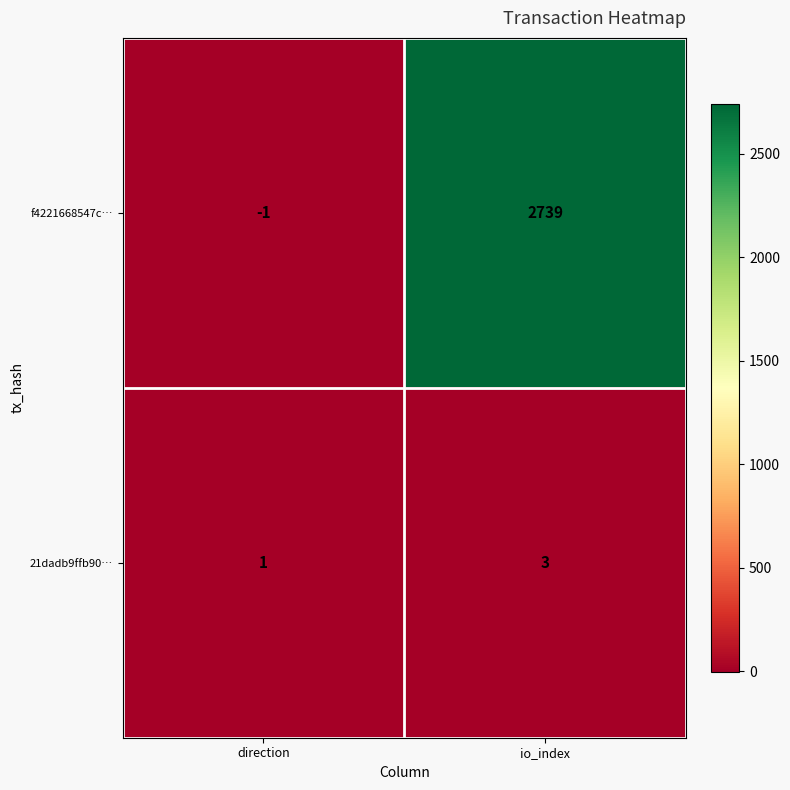

What is the average value of the f4221668547c… series?

1369